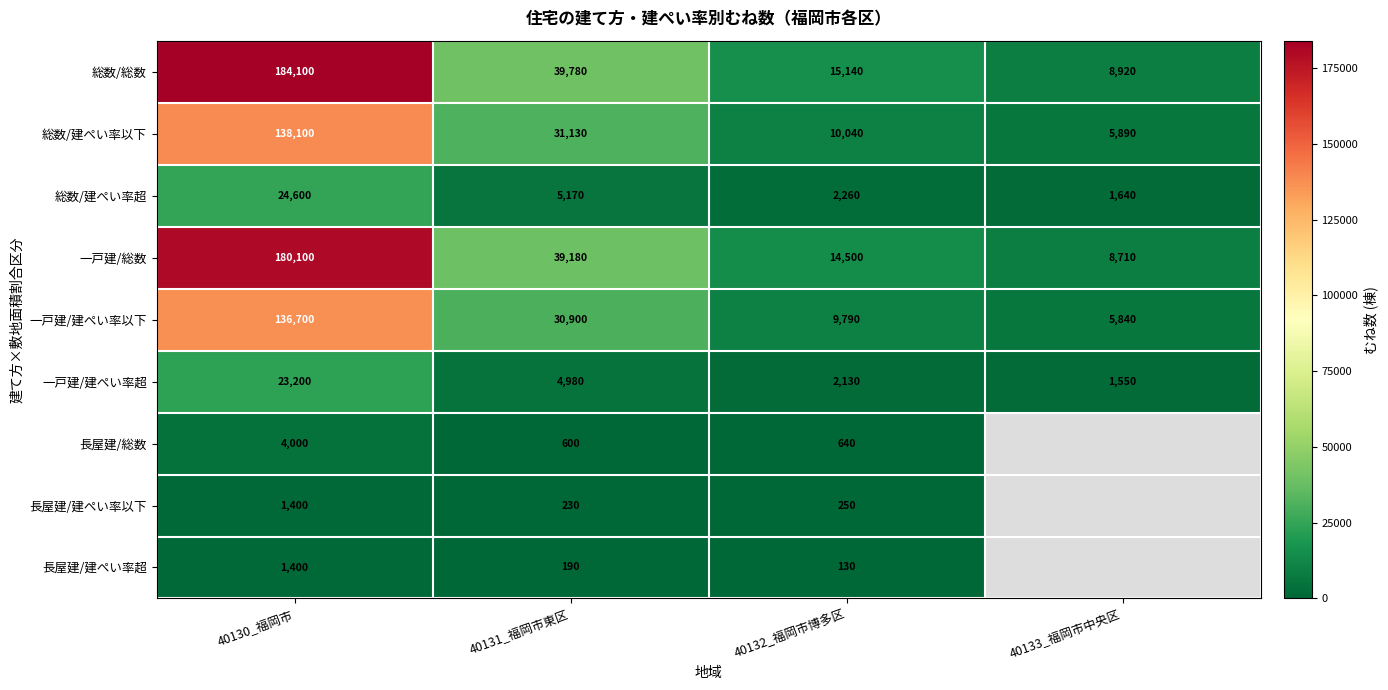

At which category does the chart reach its peak across all series?

40130_福岡市